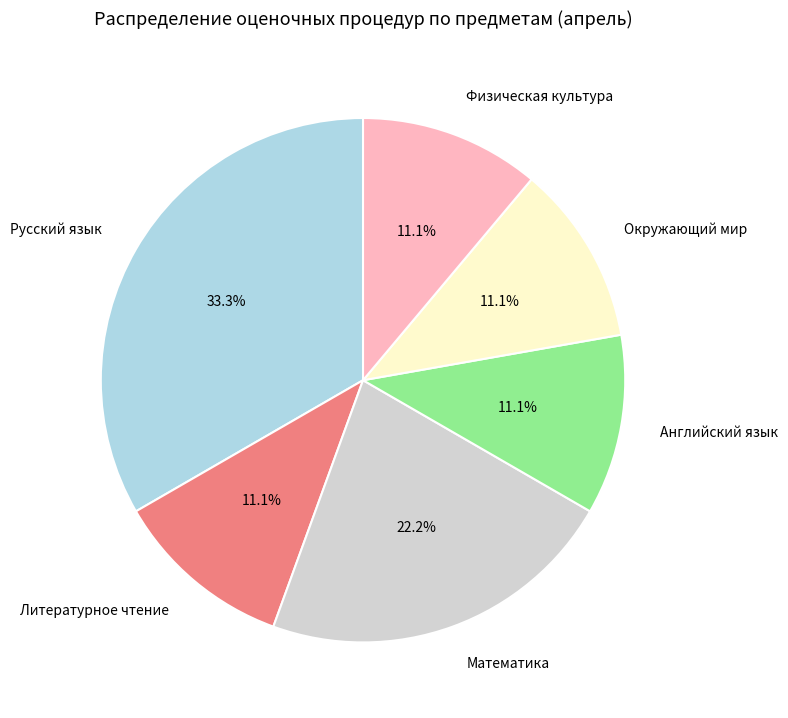

Which category has the biggest portion of the pie?

Русский язык